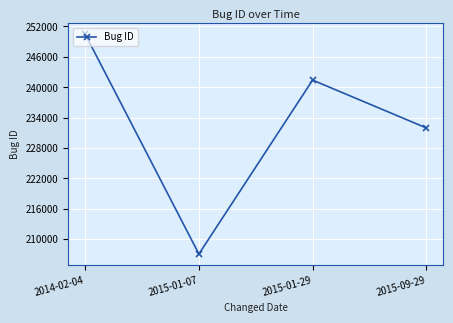

How many categories are shown in the chart?

4